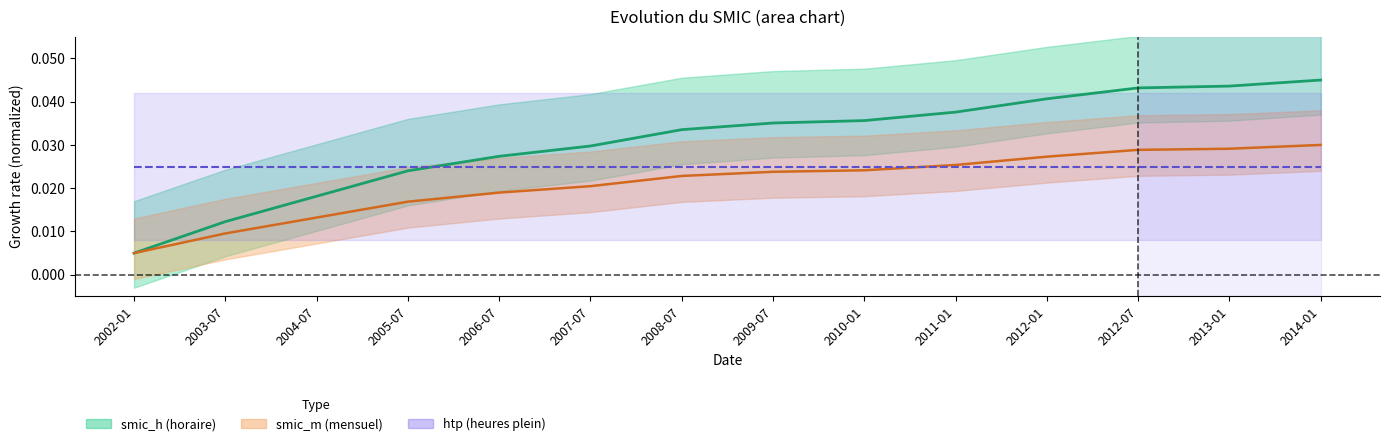

What is the total value across all series at 2009-07?

0.1